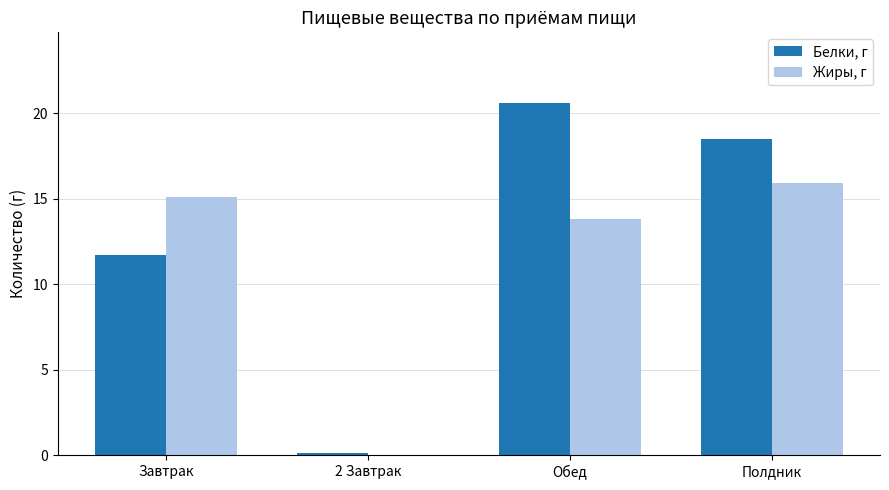

Which series changed the most between 2 Завтрак and Обед?

Белки, г